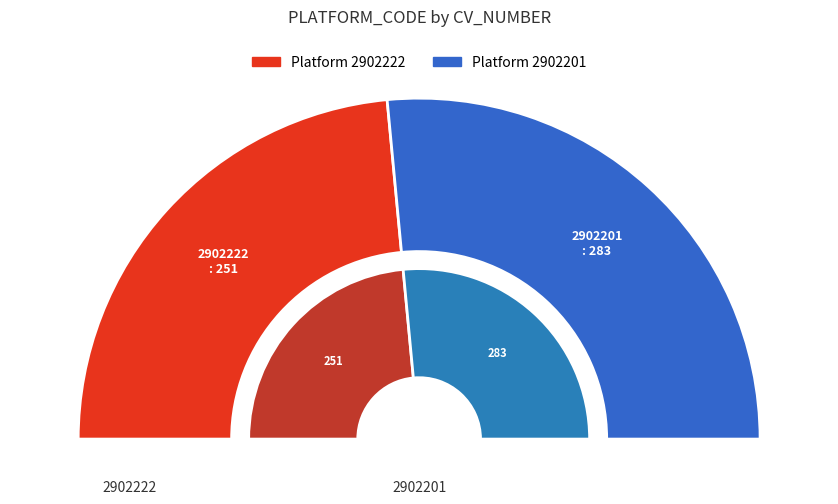

True or false: 2902222 accounts for 47% of the total.

True